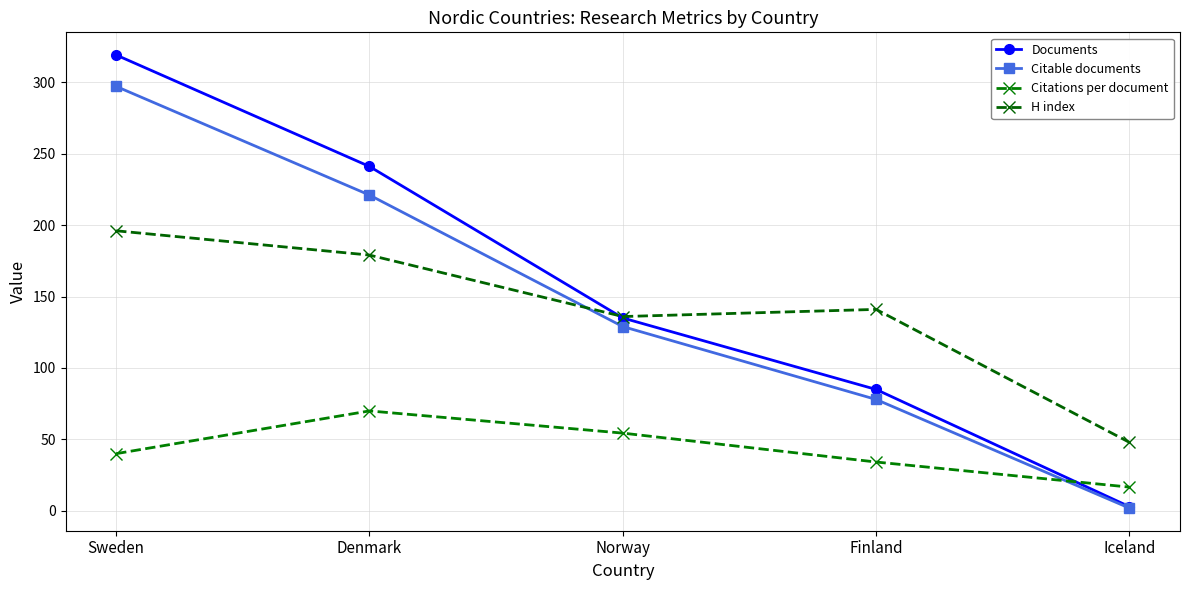

How many interior local peaks does the H index series have?

1